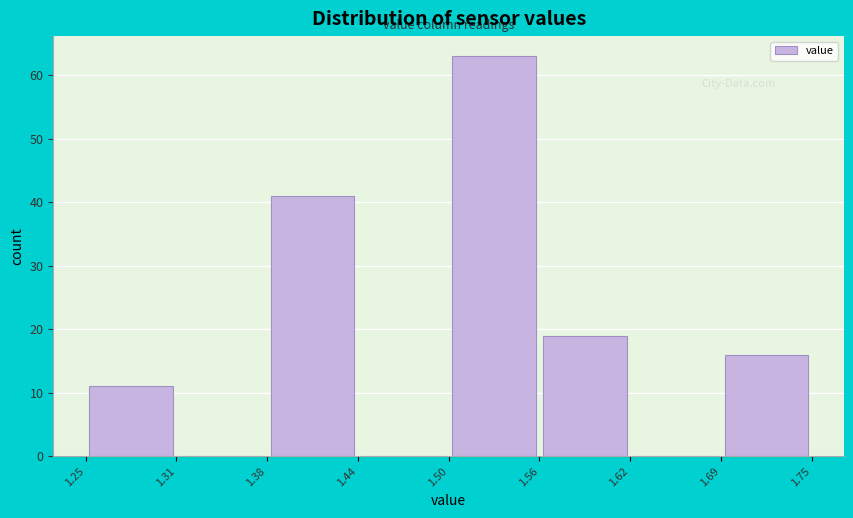

Reading left to right, transcribe this chart: for each bar, give the range it covers on the x-axis and its height. The values are not printed on the chart, so give them approximately, as read against the axis.

1.25 to 1.31: 11
1.31 to 1.38: 0
1.38 to 1.44: 41
1.44 to 1.50: 0
1.50 to 1.56: 63
1.56 to 1.62: 19
1.62 to 1.69: 0
1.69 to 1.75: 16